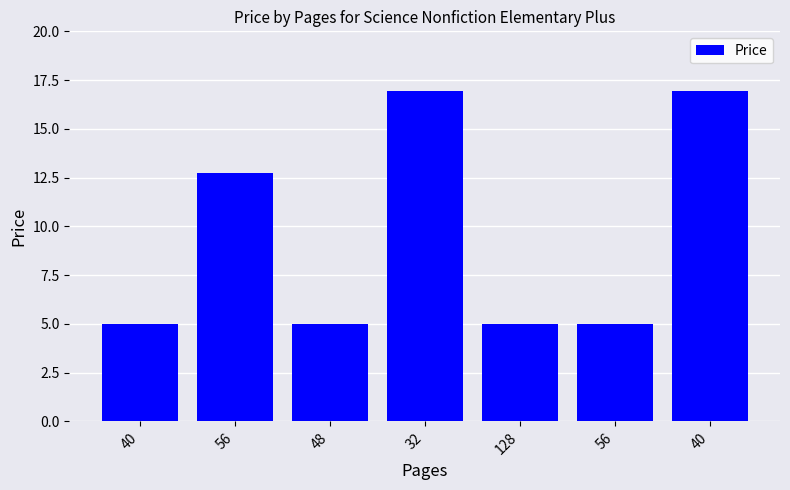

What is the sum of the values at 128 and 56?

10.0